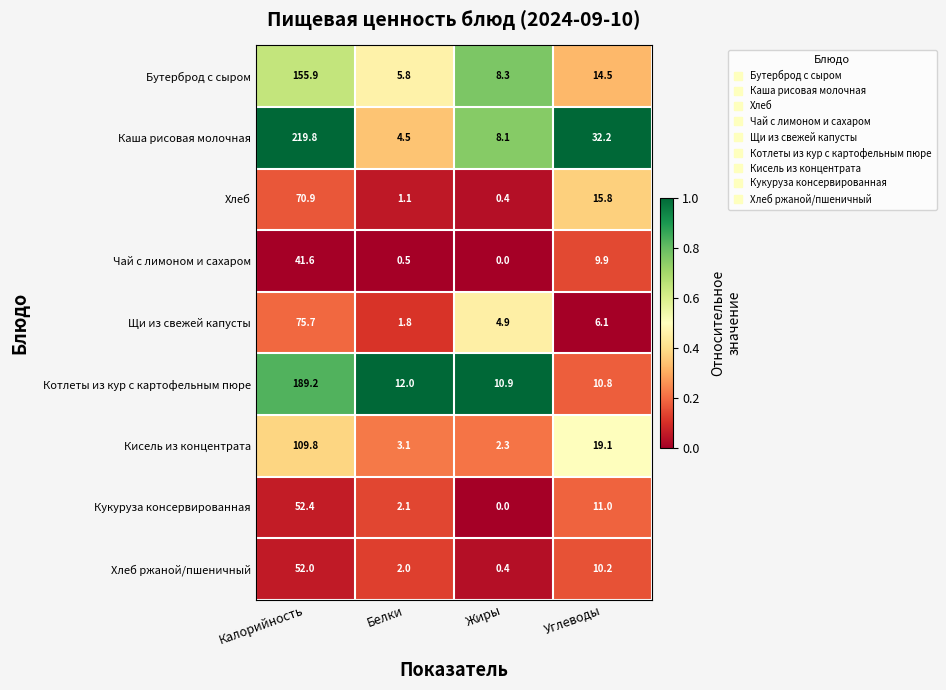

What is the sum of the Бутерброд с сыром values at Углеводы and Жиры?

22.8